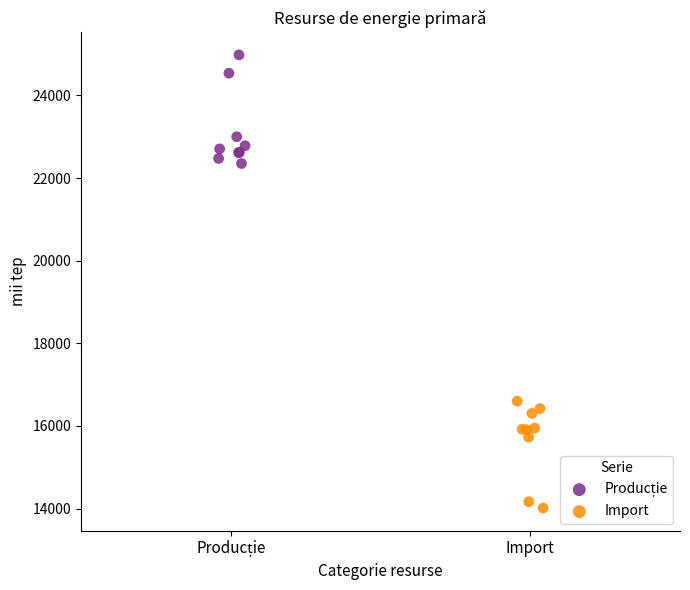

Which series reaches the minimum Y coordinate?

Import